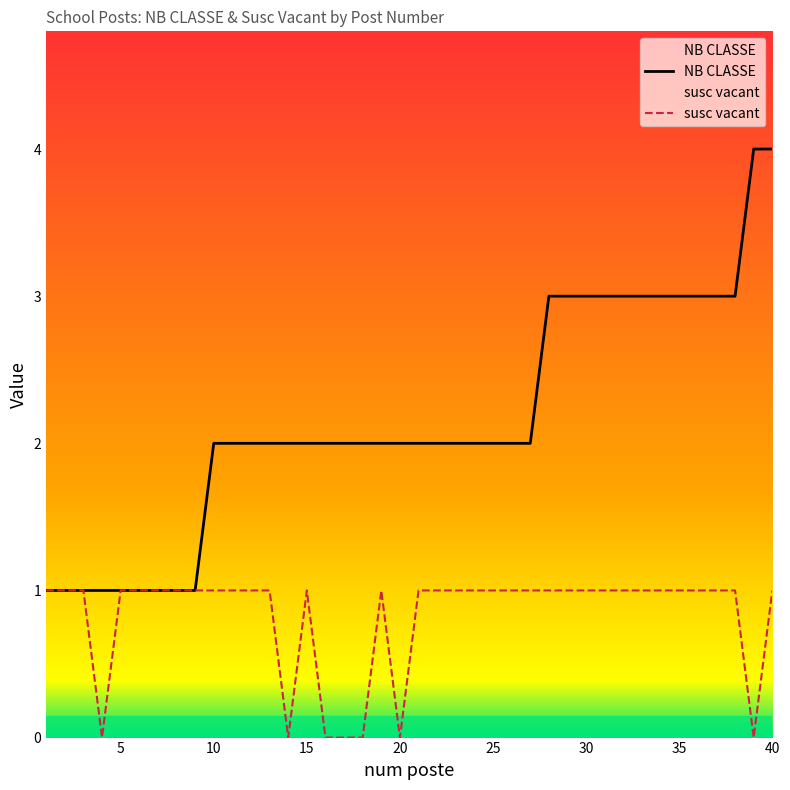

How many data points in susc vacant are less than 1?

7